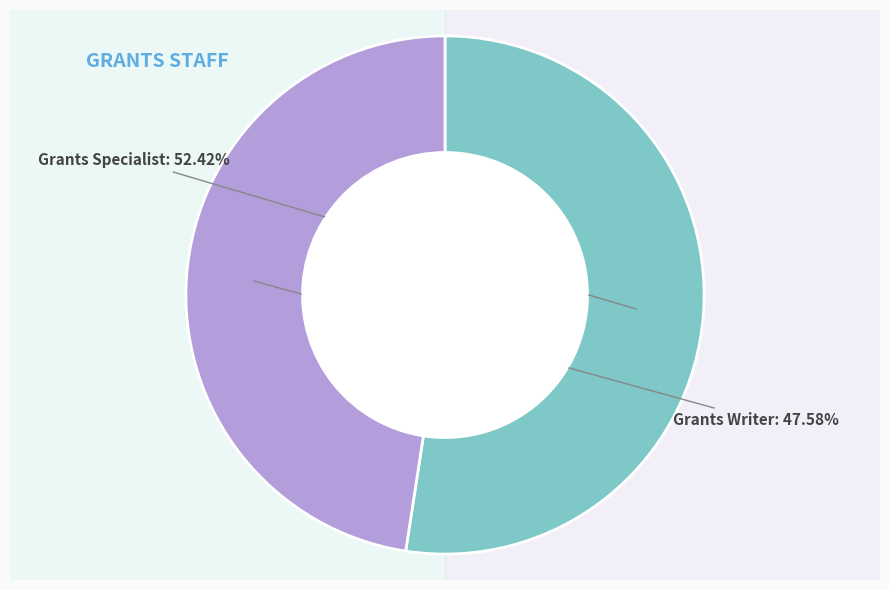

Is there any slice that represents more than half of the pie?

Yes